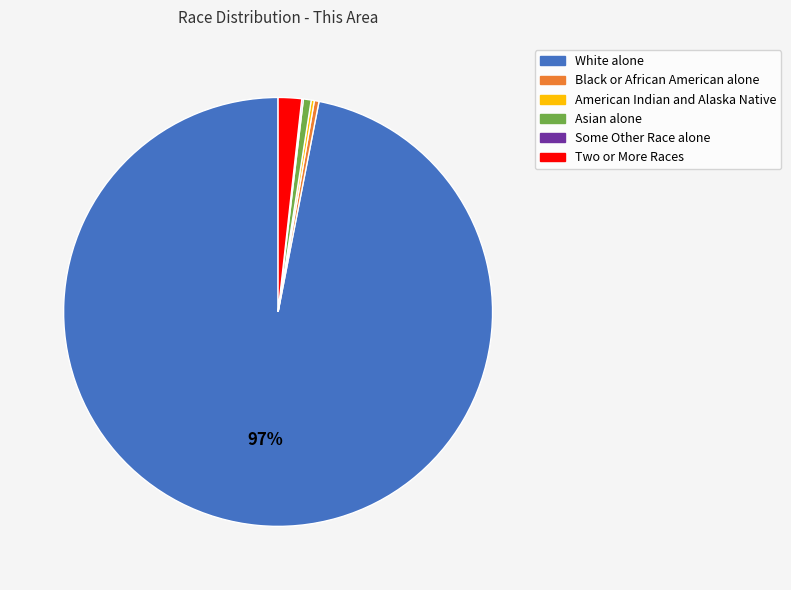

Which has a higher value, White alone or Asian alone?

White alone